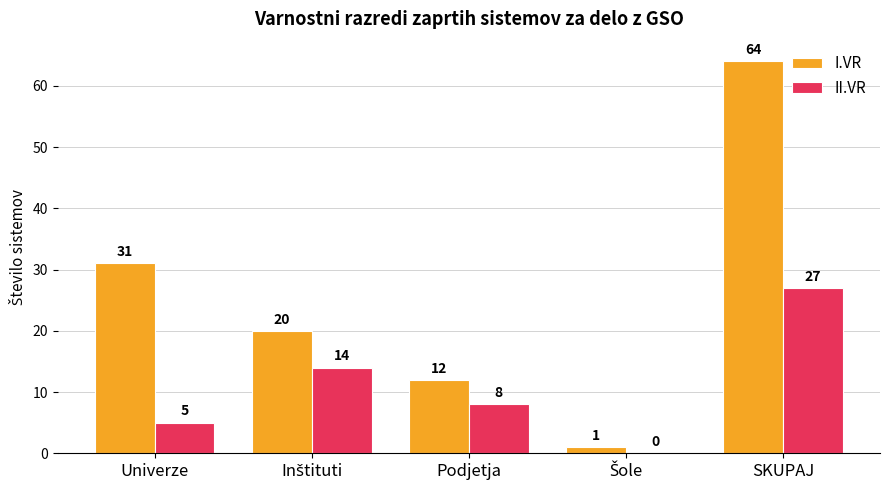

Which category has the highest value in the II.VR series?

SKUPAJ